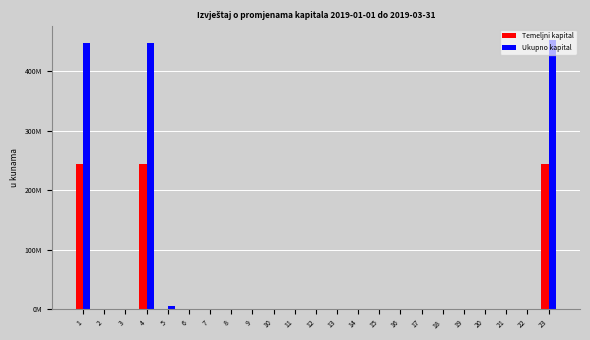

Which series has the largest range (max minus min)?

Ukupno kapital